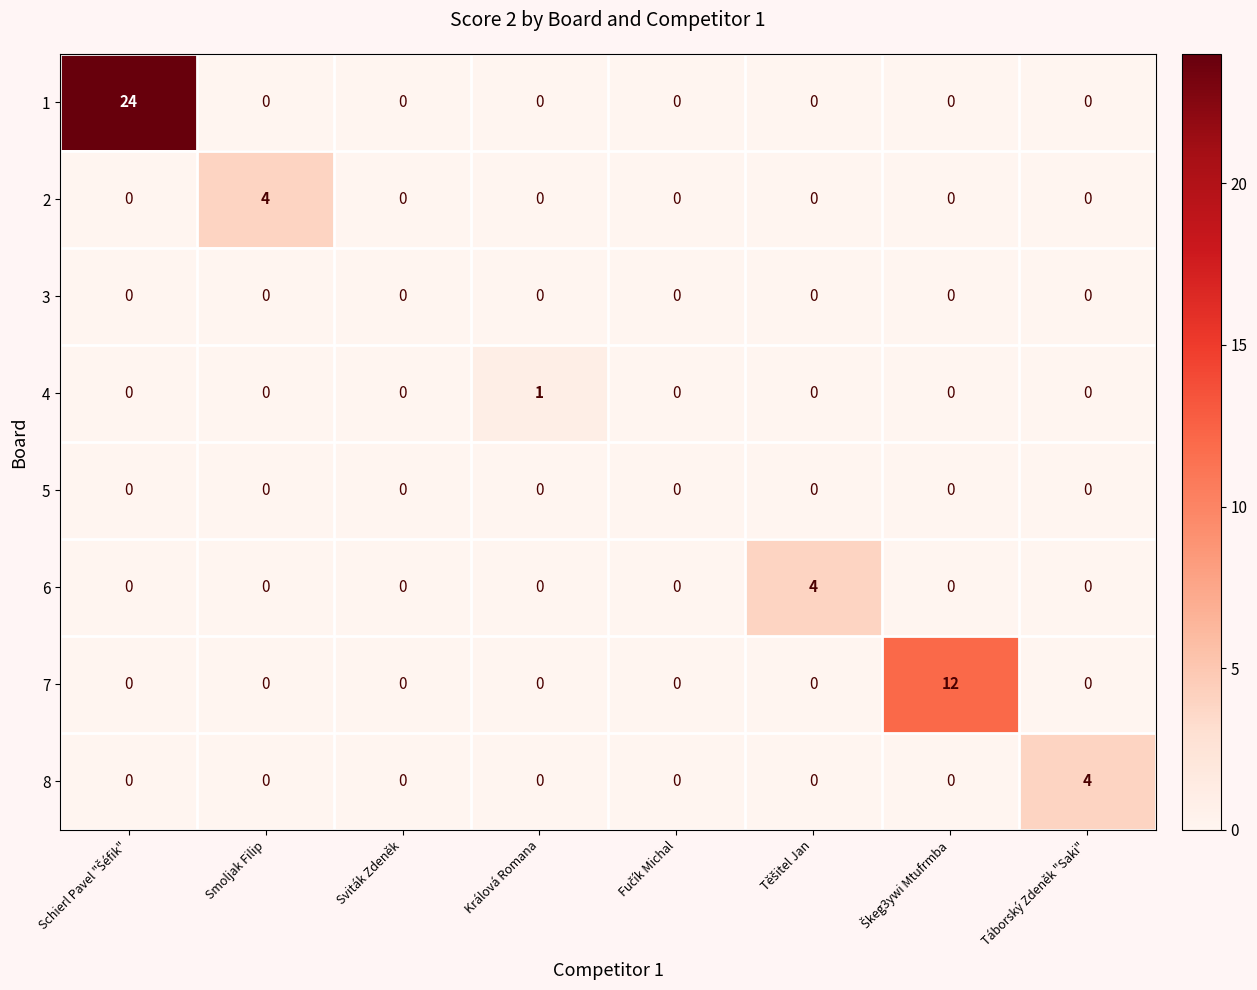

What is the total value across all series at Táborský Zdeněk "Saki"?

4